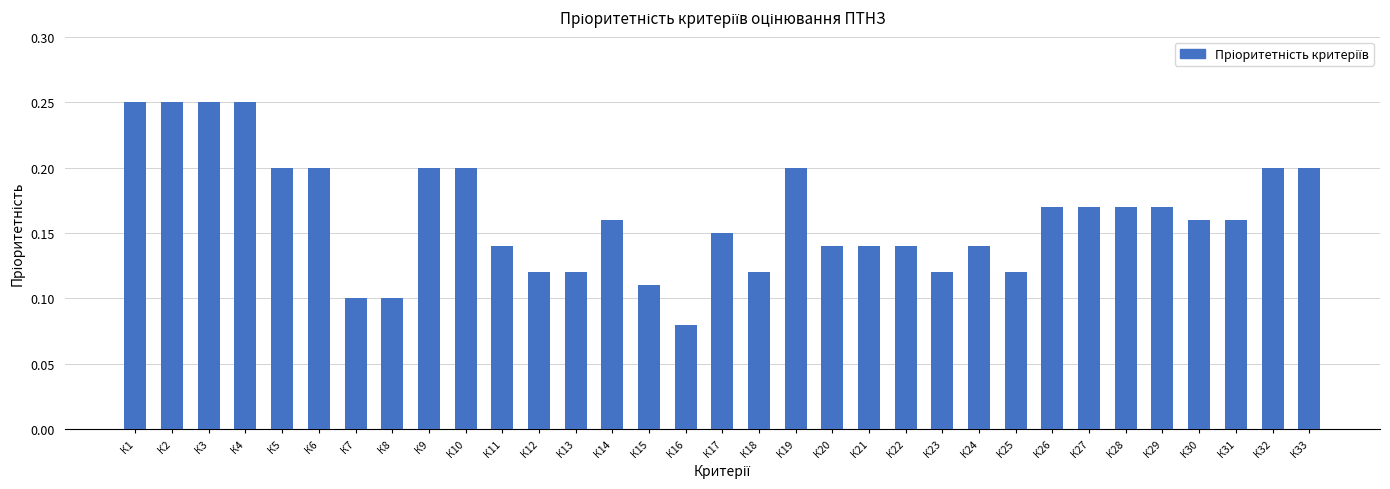

At which category does the chart reach its minimum across all series?

К16